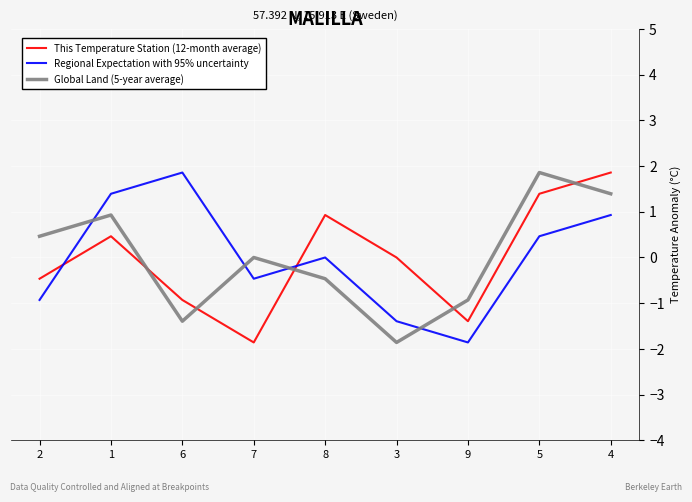

What are all the series names shown in the legend?

This Temperature Station (12-month average), Regional Expectation with 95% uncertainty, Global Land (5-year average)